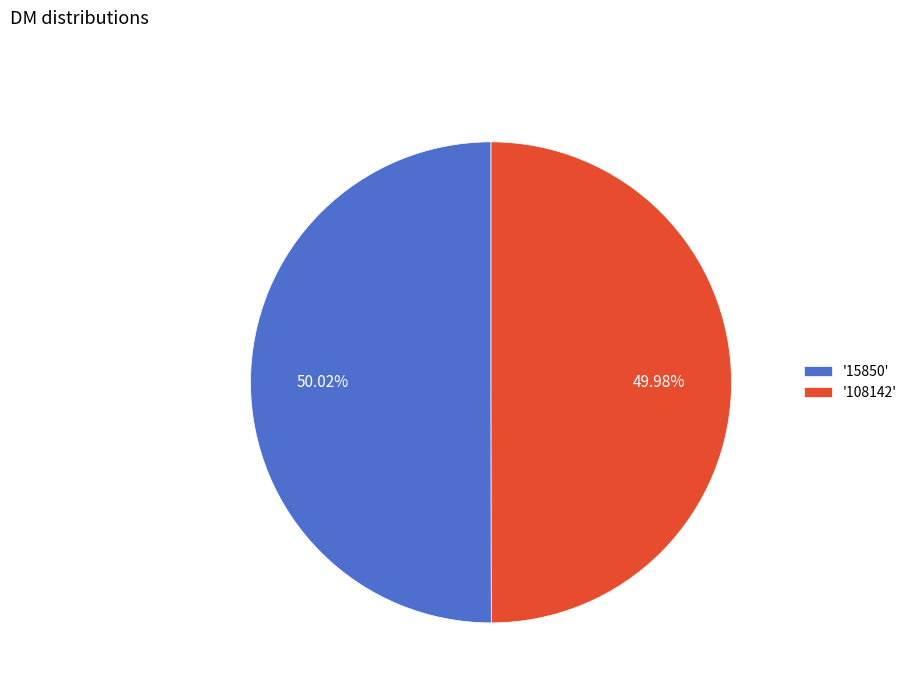

Combined, do '108142' and '15850' account for over 50%?

Yes